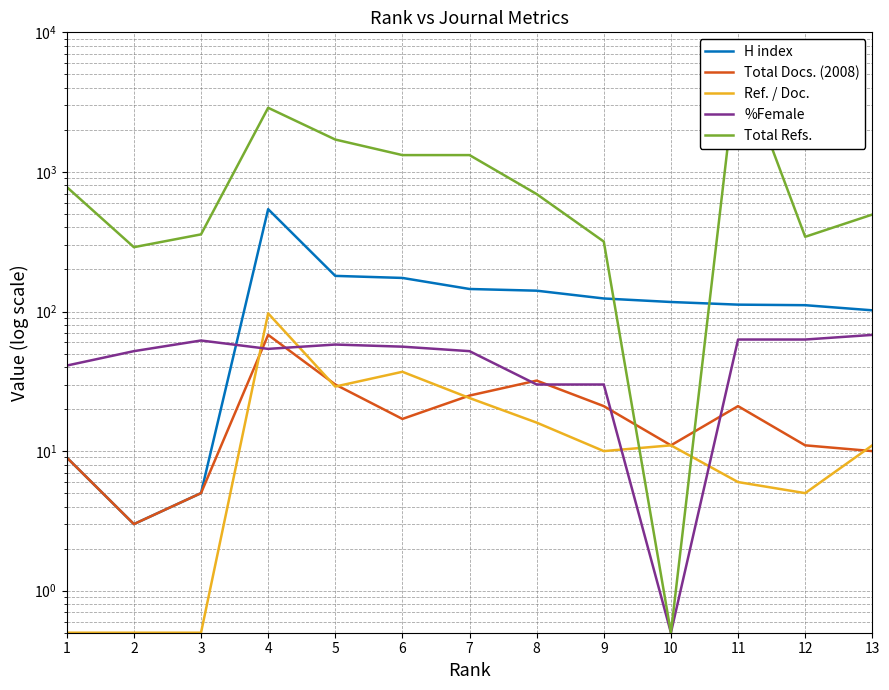

The %Female series shows 68.3 at 7. True or false?

False